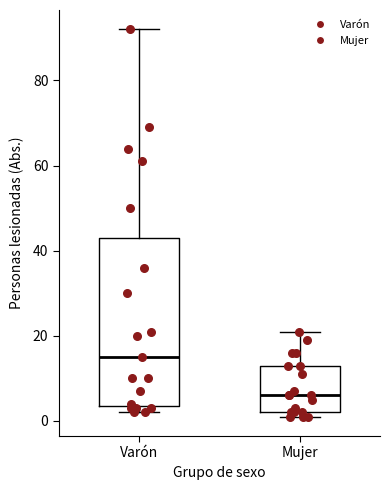

Reading left to right, read every box against the y-axis: the position of its median line, the range the box covers, and the ends of its whiskers. The values are not printed on the chart, so give them approximately, as read against the axis.

Varón: median 16, box 4 to 44, whiskers 2 to 92
Mujer: median 6, box 2 to 14, whiskers 2 (just below the box's lower edge) to 22